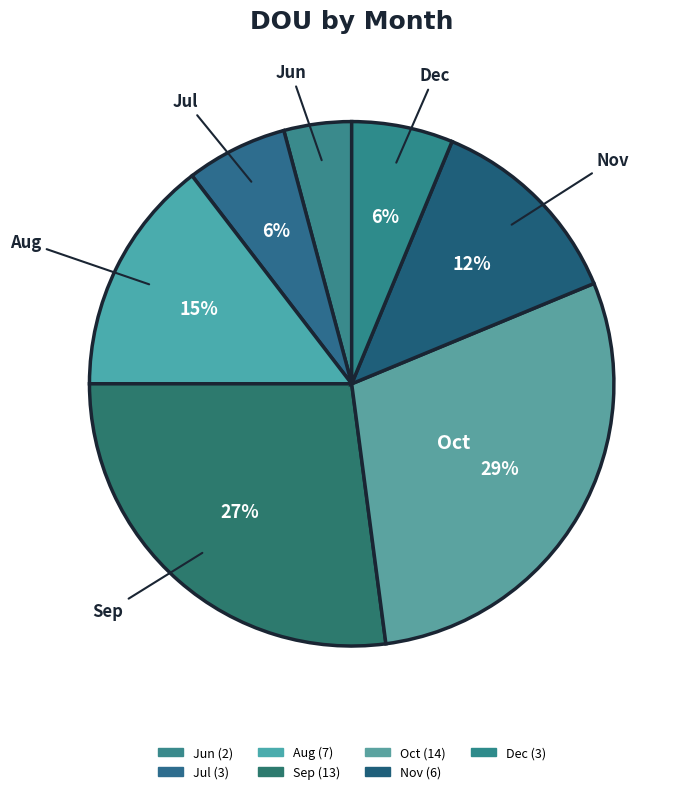

Is Jul the majority of the pie?

No